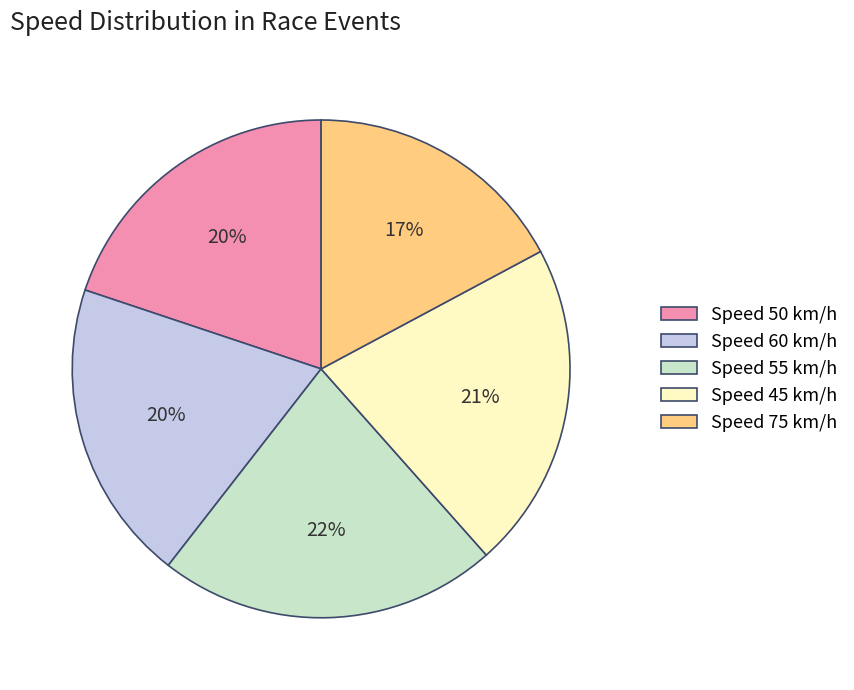

To the nearest percent, what percentage of the pie is Speed 60 km/h?

20%